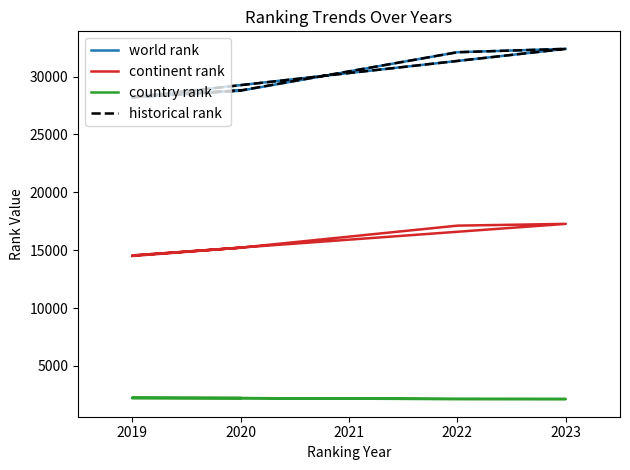

What is the value of the historical rank point at the 1st from the left?

28212